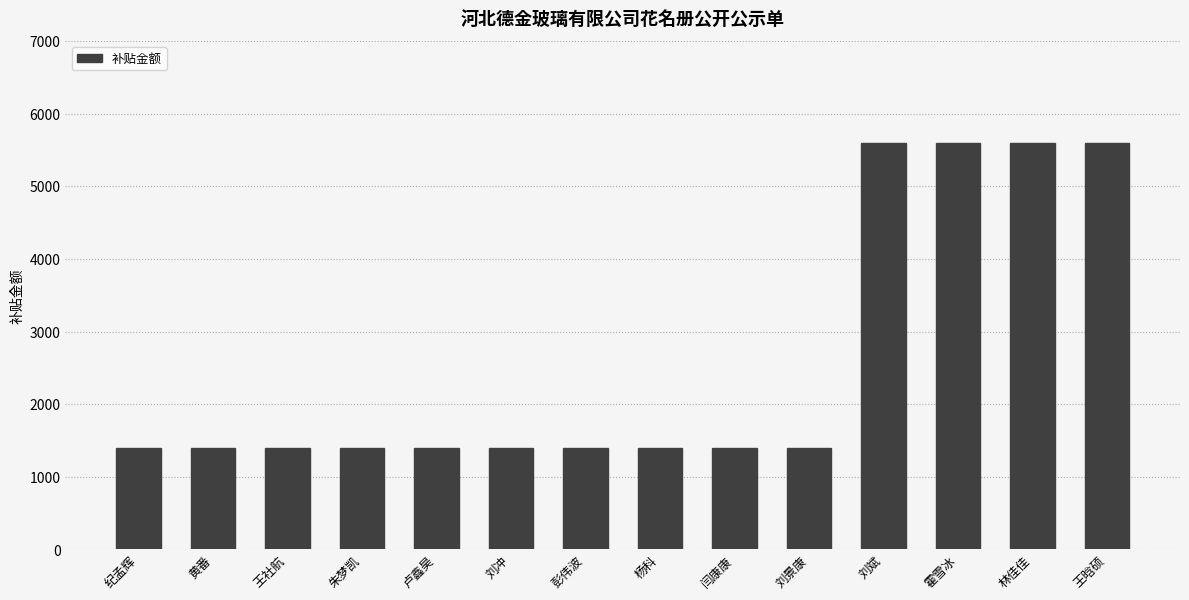

True or false: the data shows 1400 at 王社航.

True